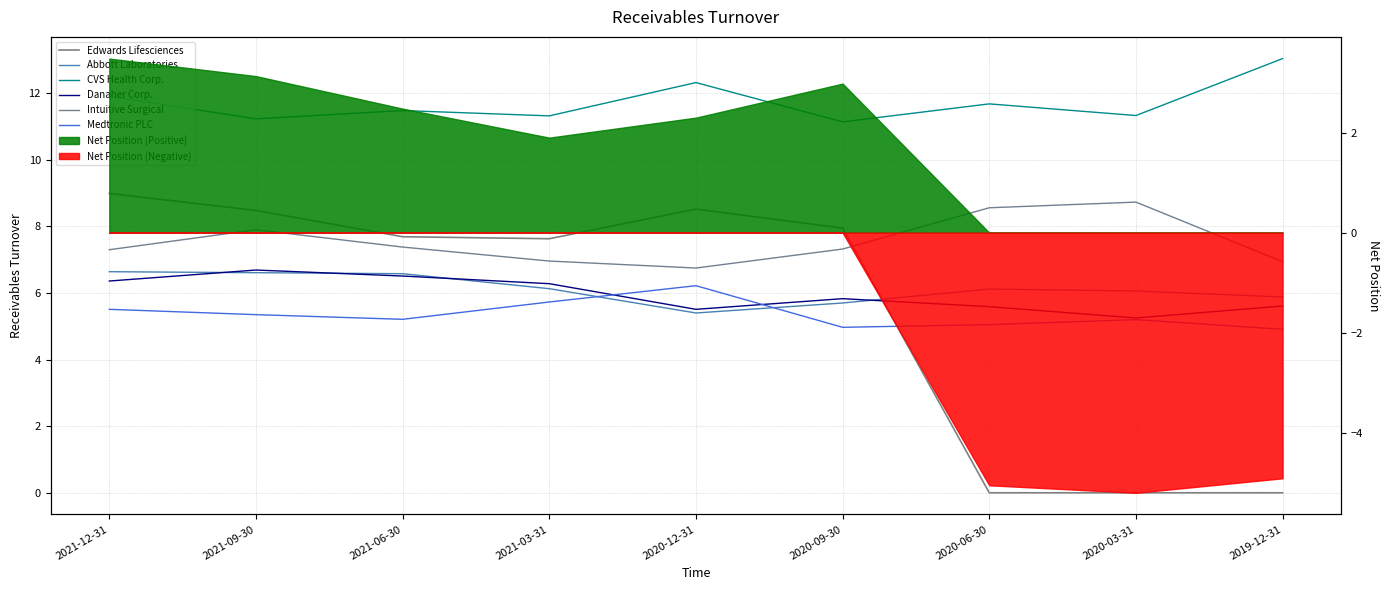

Which series has the widest spread of values?

Edwards Lifesciences